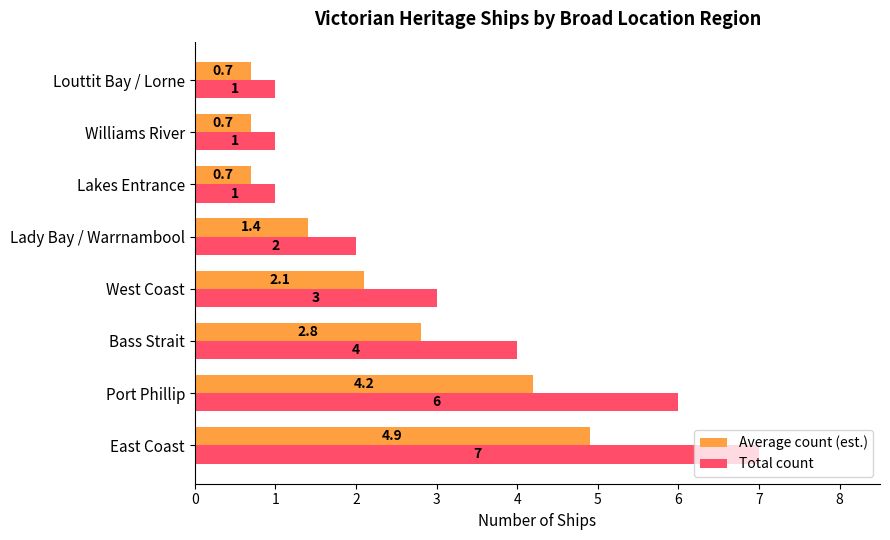

What is the difference between the second highest and second lowest values in the Average count (est.) series?

3.5